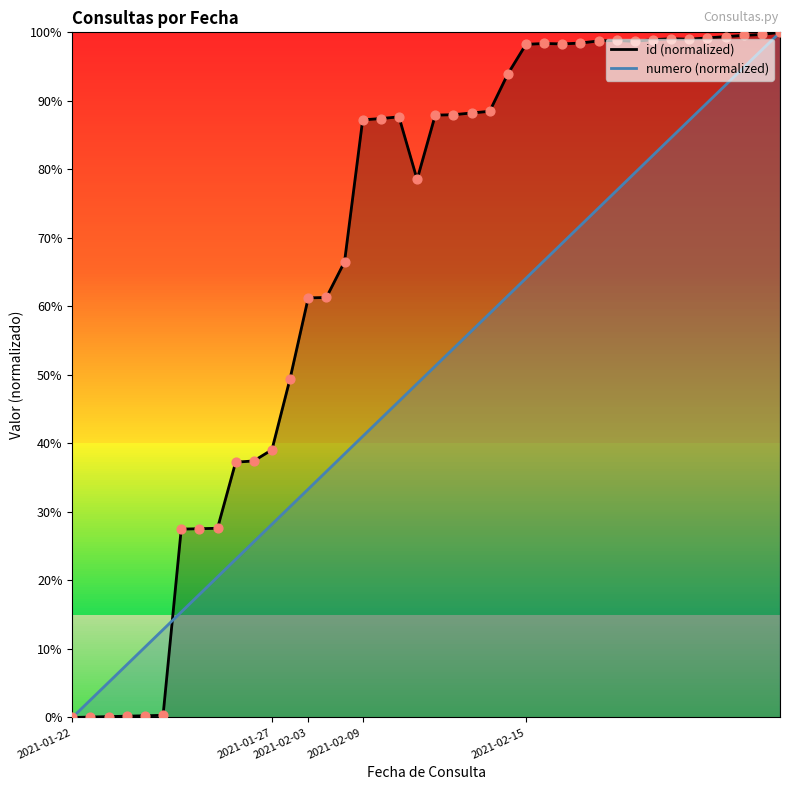

Which series has the largest total across all categories?

id (normalized)